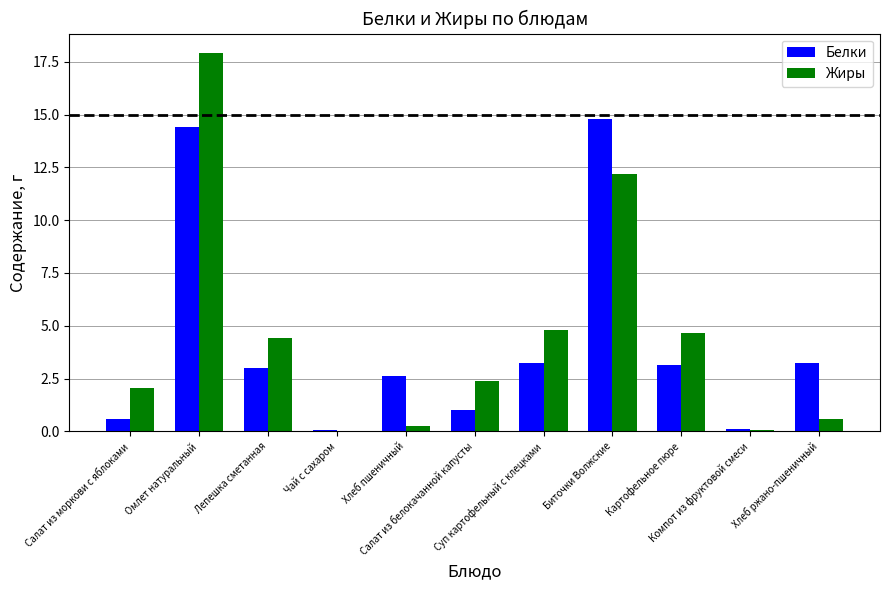

How many values in the Белки series exceed 2?

7